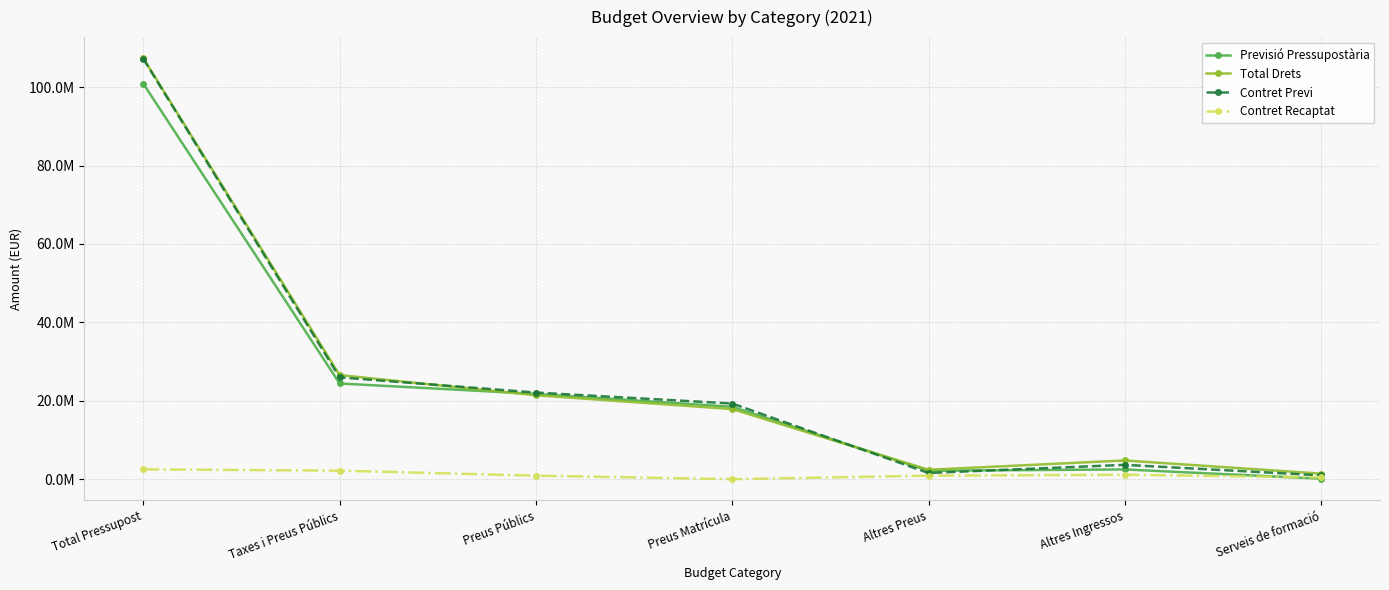

What is the difference between the highest and lowest values at Altres Ingressos?

3644761.1